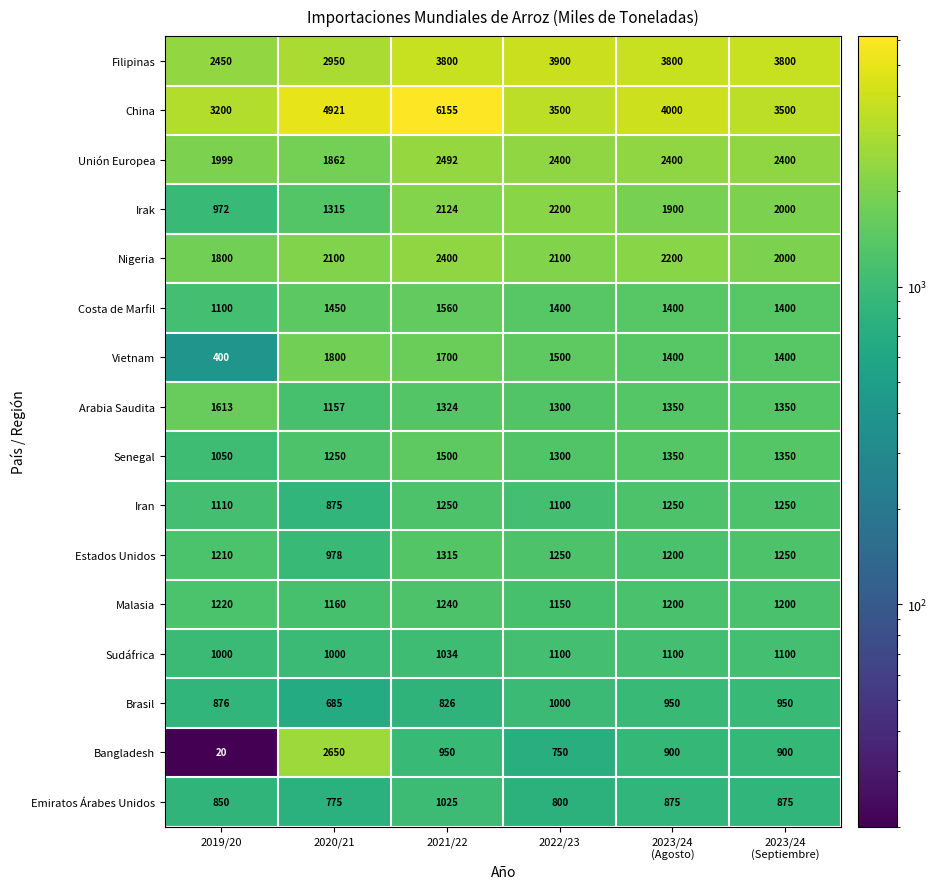

What is the sum of all Vietnam values?

8200